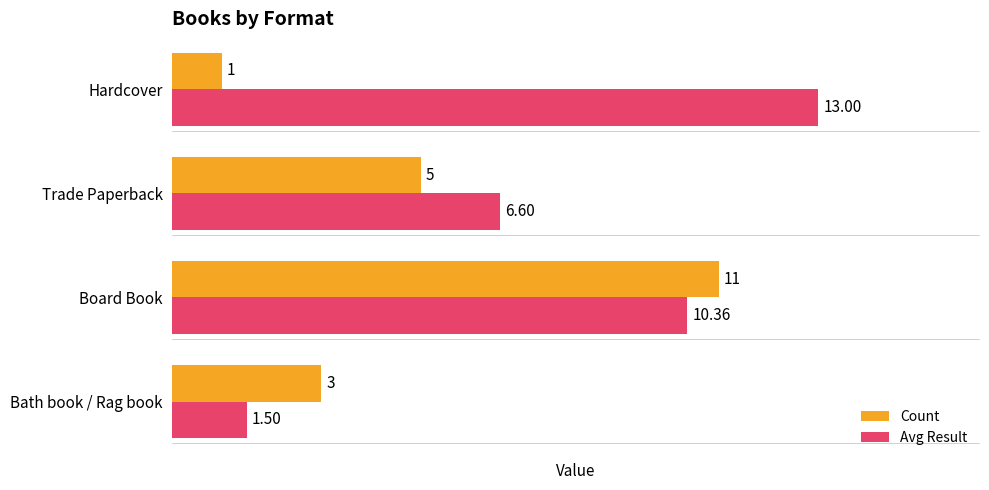

At which category is the sum across all series the highest?

Board Book